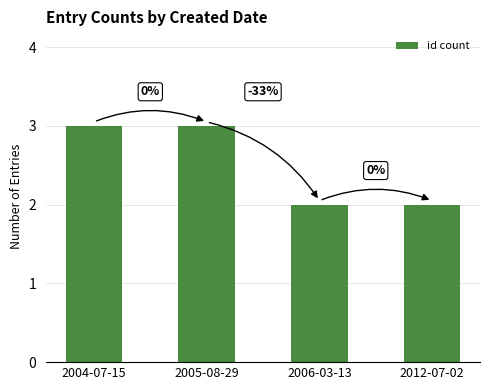

Approximately how many times larger is the value at 2004-07-15 compared to 2005-08-29?

1.0